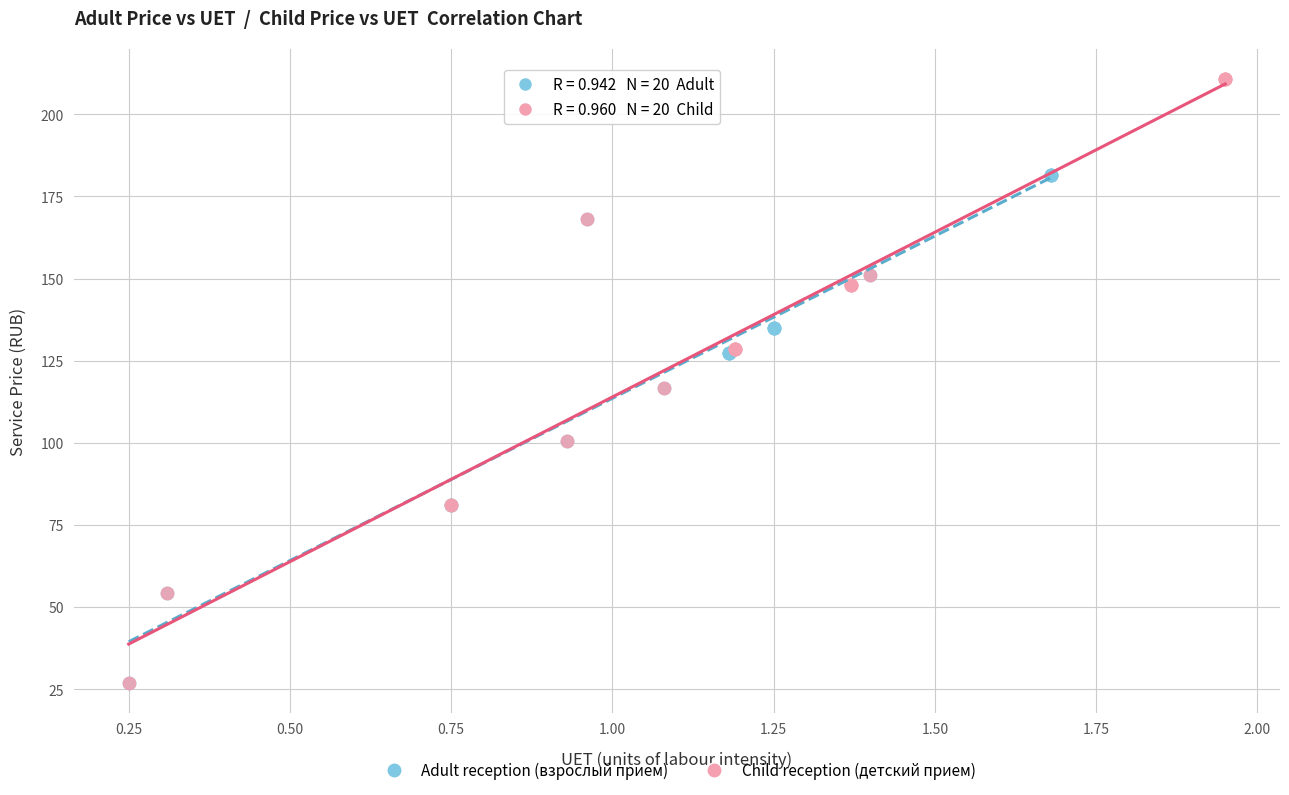

Which series has the widest spread of Y values?

Child reception (детский прием)